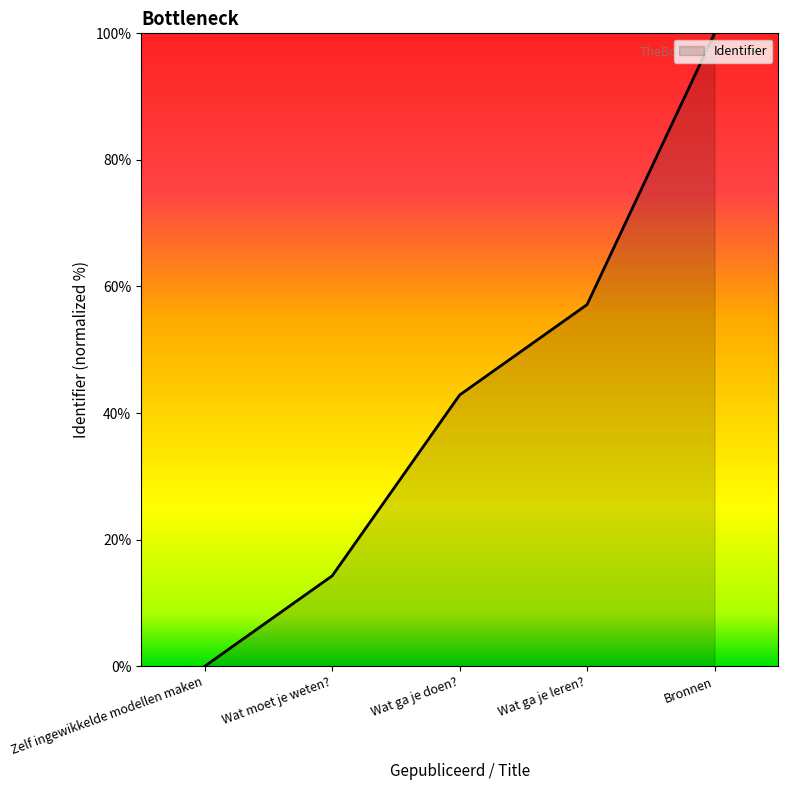

Between Wat moet je weten? and Zelf ingewikkelde modellen maken, which is larger?

Wat moet je weten?